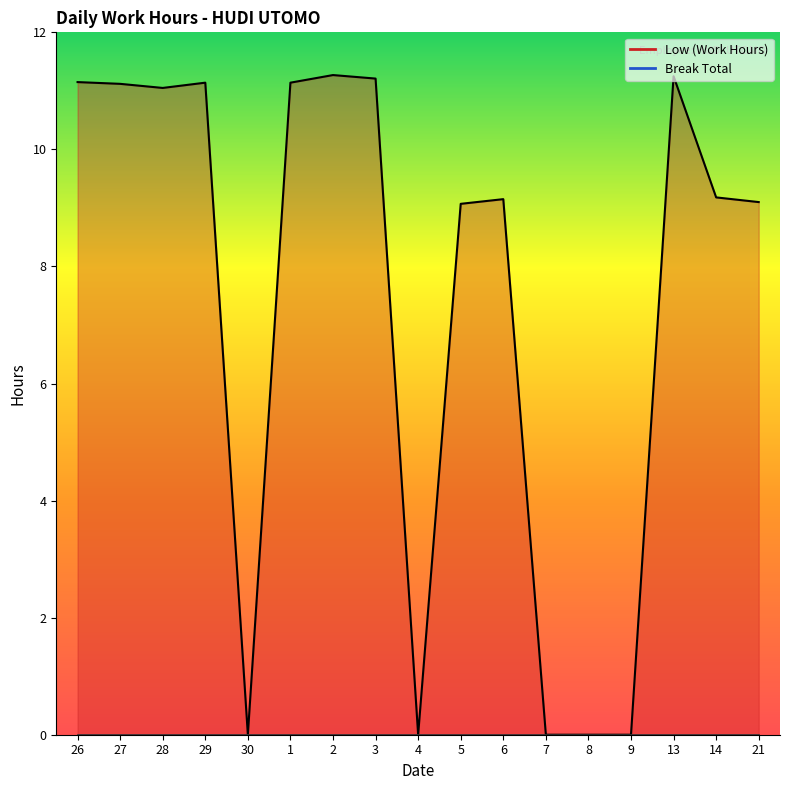

Where does the data first go above 9?

26